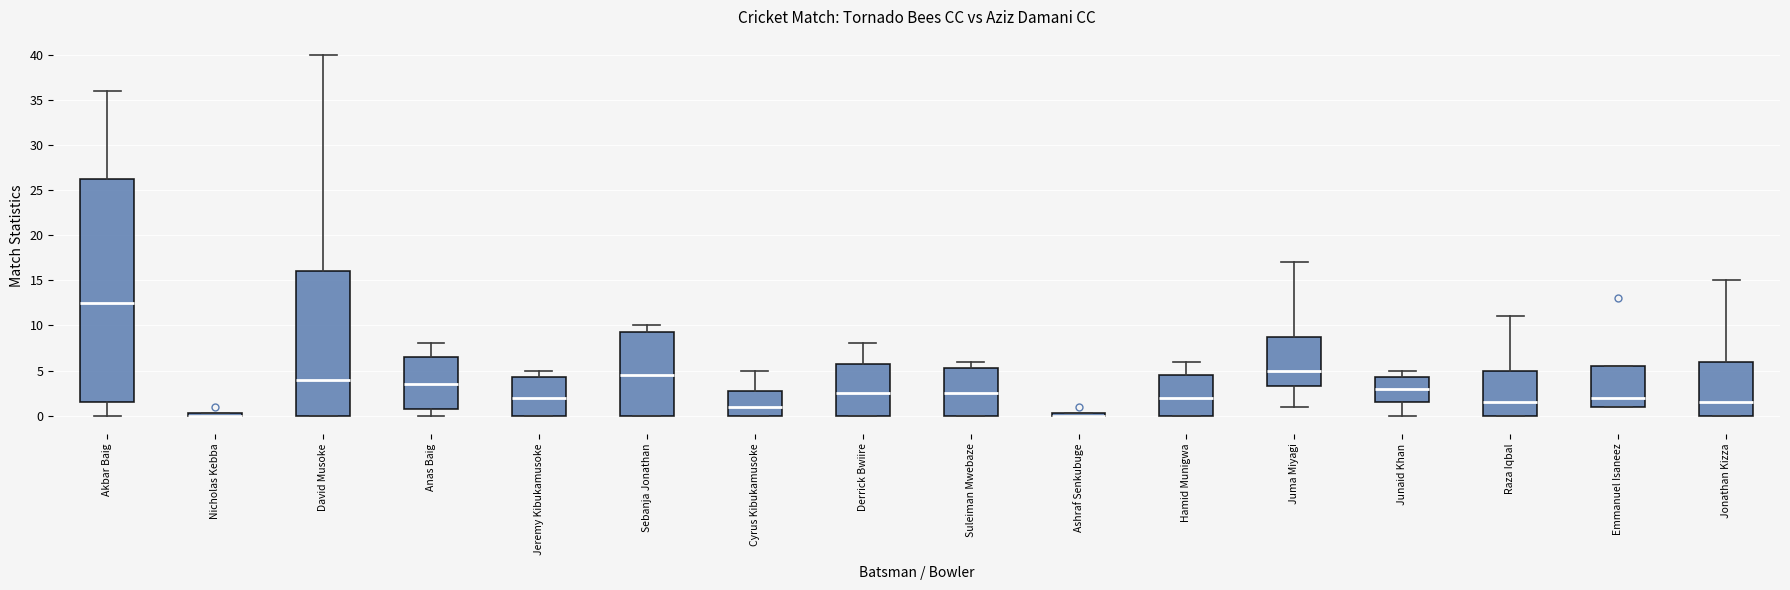

Comparing the boxes themselves (not the whiskers), which one is the tallest?

Akbar Baig